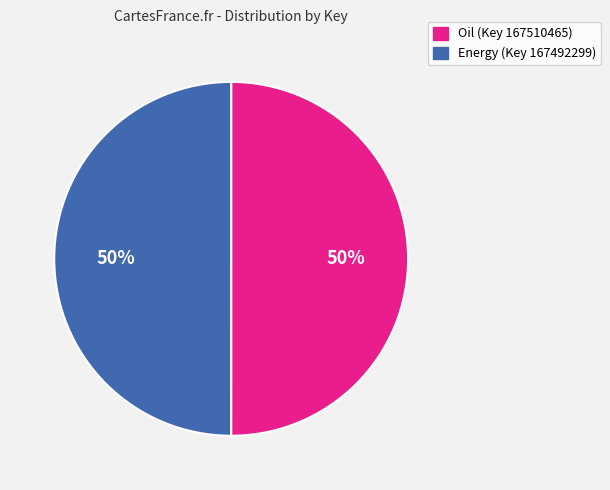

How many segments does this pie chart have?

2